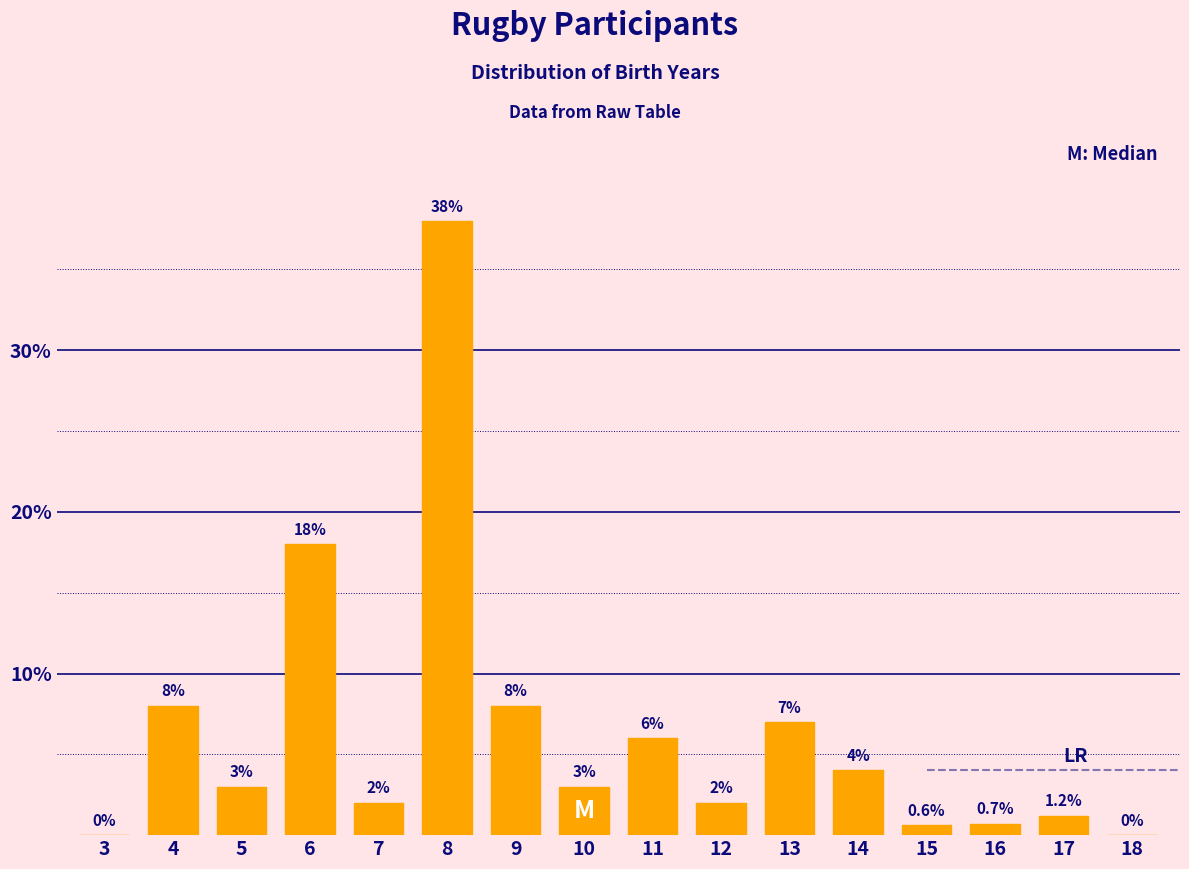

Reading left to right, list all the values displayed in this chart.

3=0.0	4=8.0	5=3.0	6=18.0	7=2.0	8=38.0	9=8.0	10=3.0	11=6.0	12=2.0	13=7.0	14=4.0	15=0.6	16=0.7	17=1.2	18=0.0